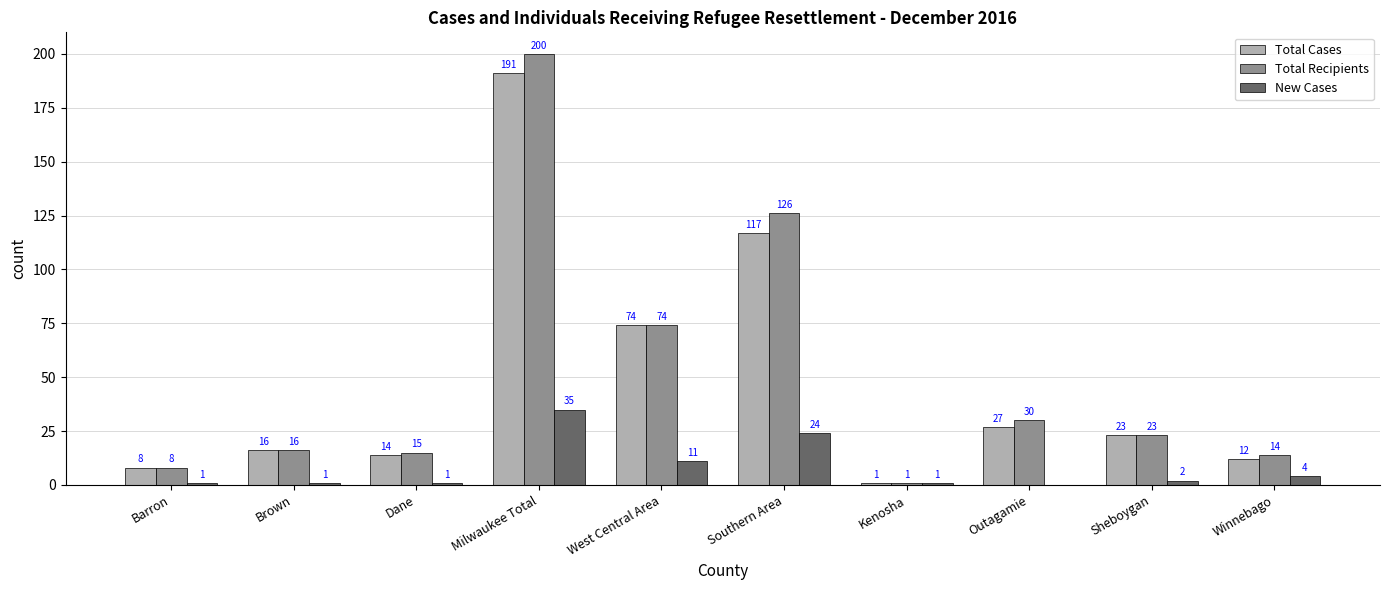

How many values in New Cases are above zero?

9